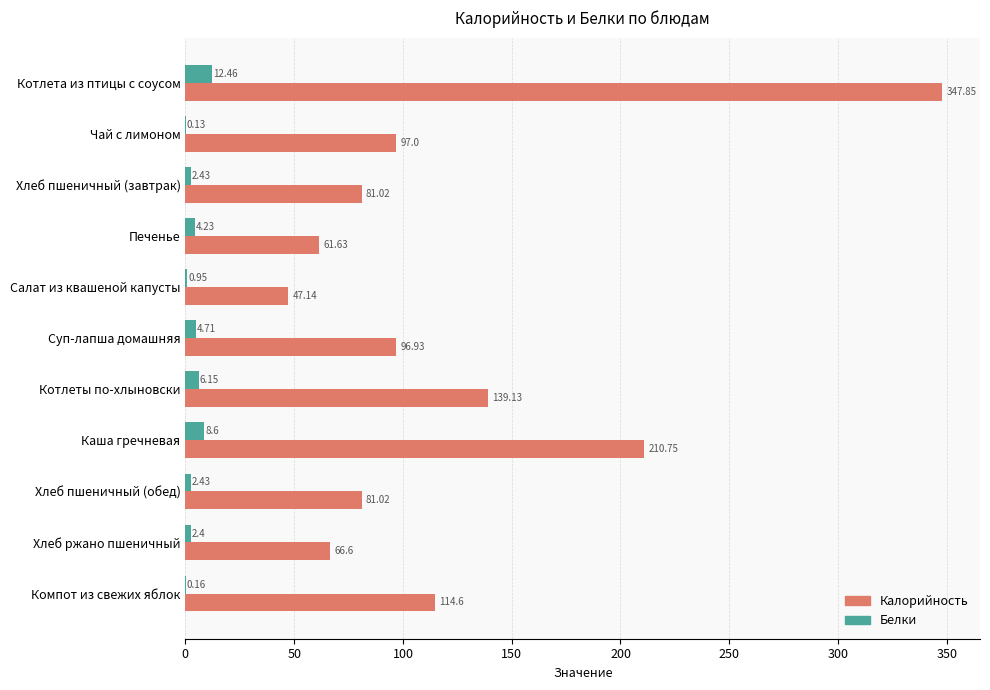

Which series has the widest spread of values?

Калорийность